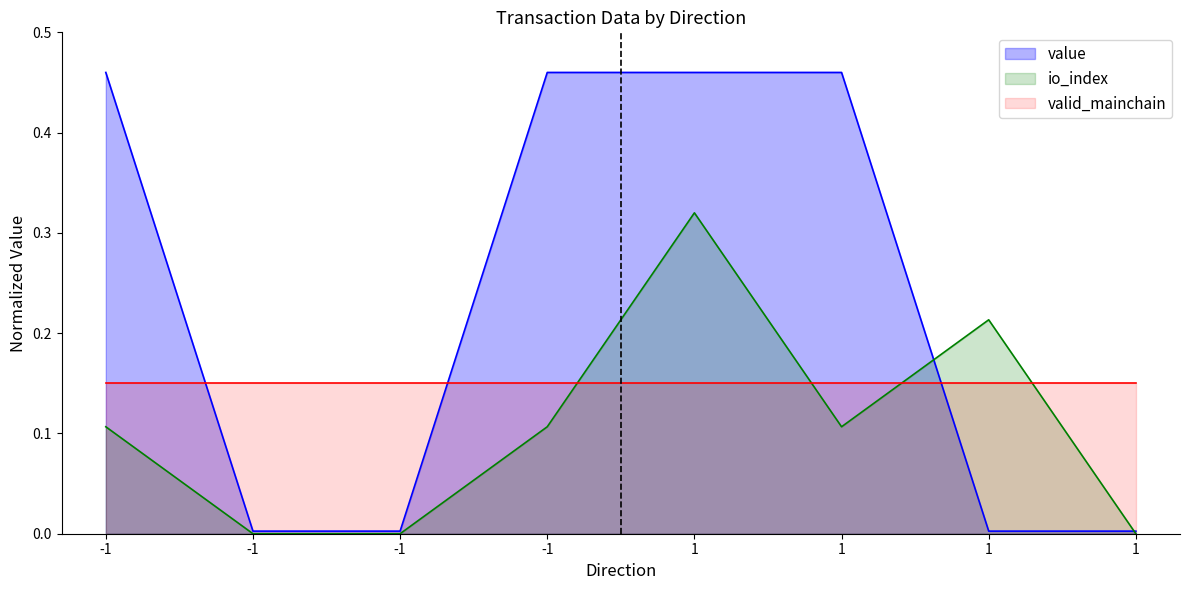

How many distinct data groups are displayed?

3